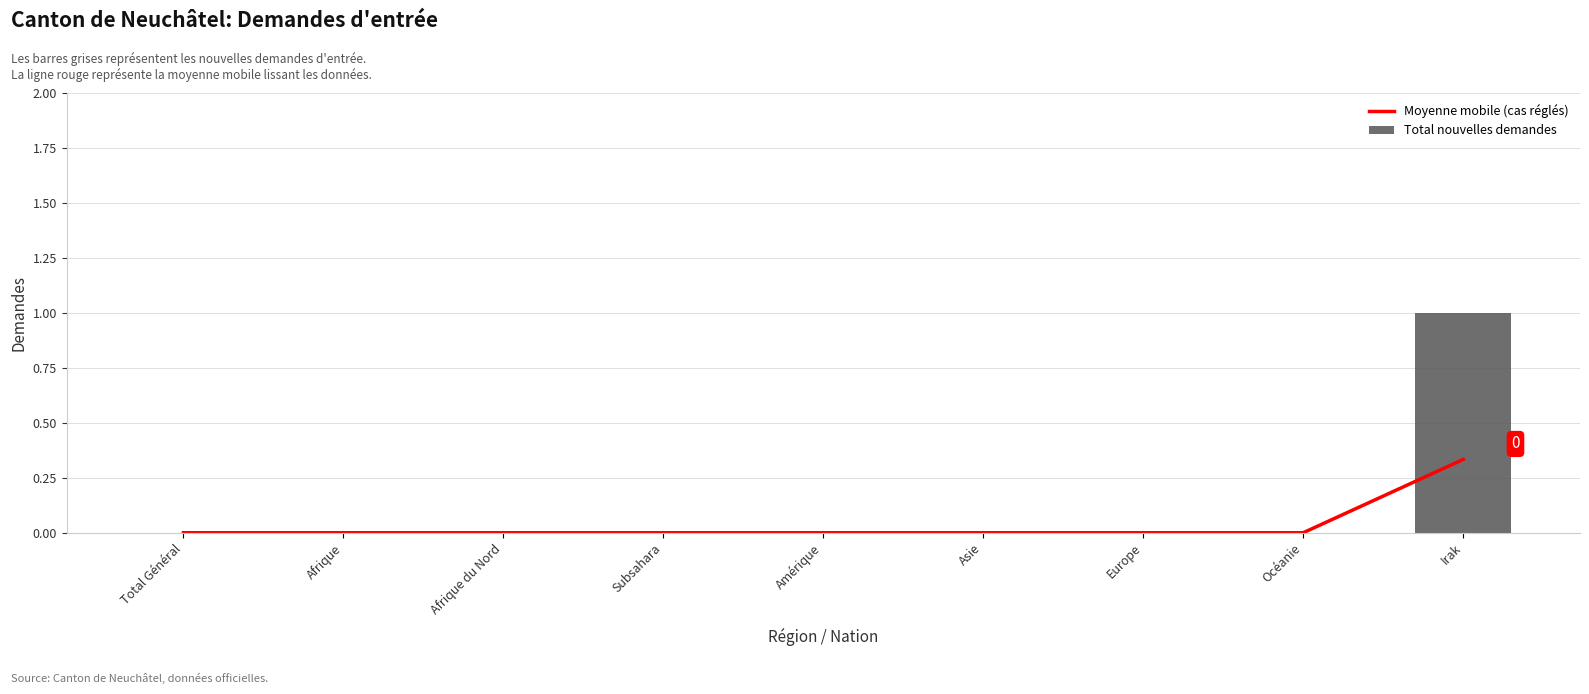

The Moyenne mobile (cas réglés) series shows 0.3 at Irak. True or false?

True